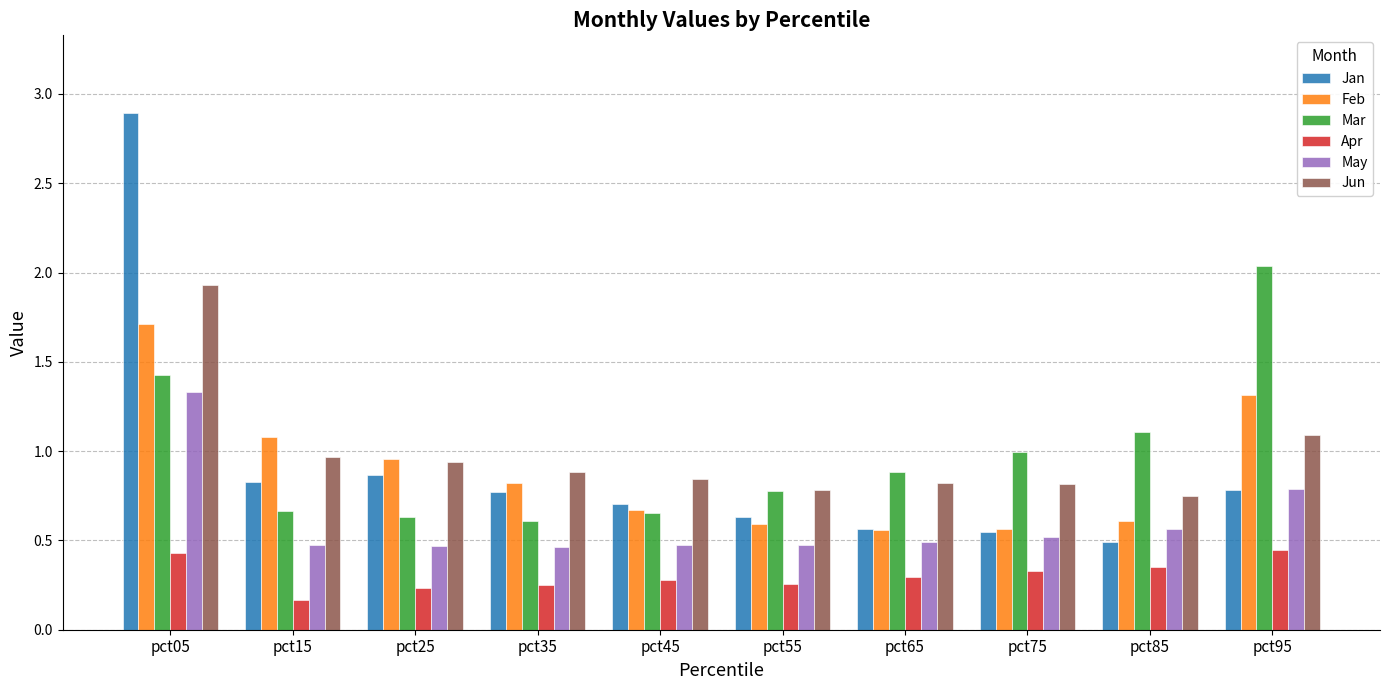

What is the difference between the maximum and second lowest values in the Jan series?

2.3